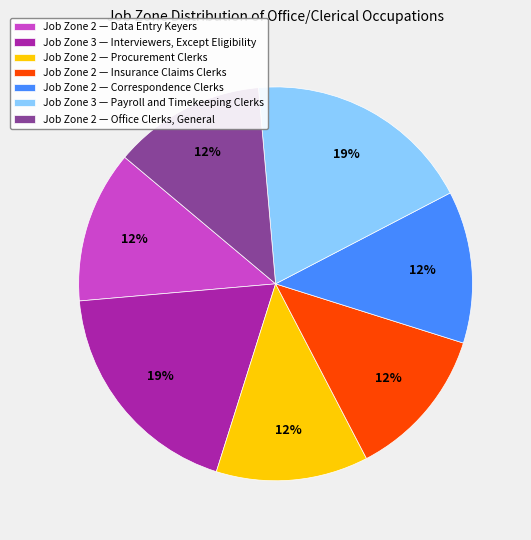

Does Job Zone 2 — Insurance Claims Clerks represent more than half of the total?

No